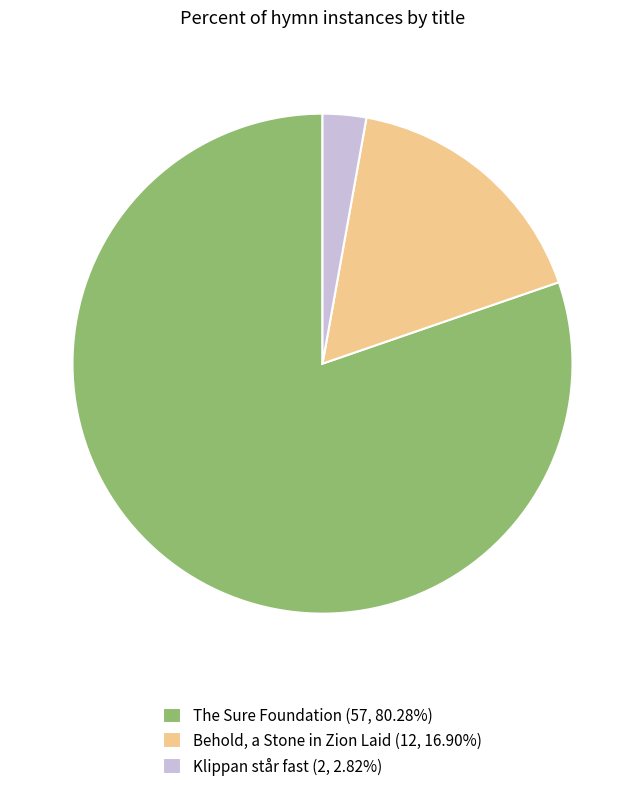

Which has a higher value, Klippan står fast or Behold, a Stone in Zion Laid?

Behold, a Stone in Zion Laid